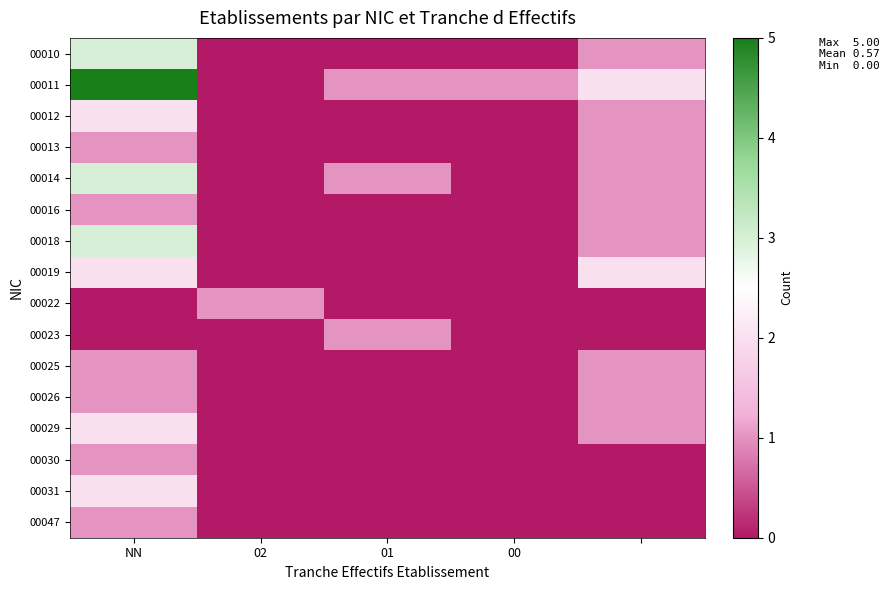

What is the maximum value shown in the chart?

5